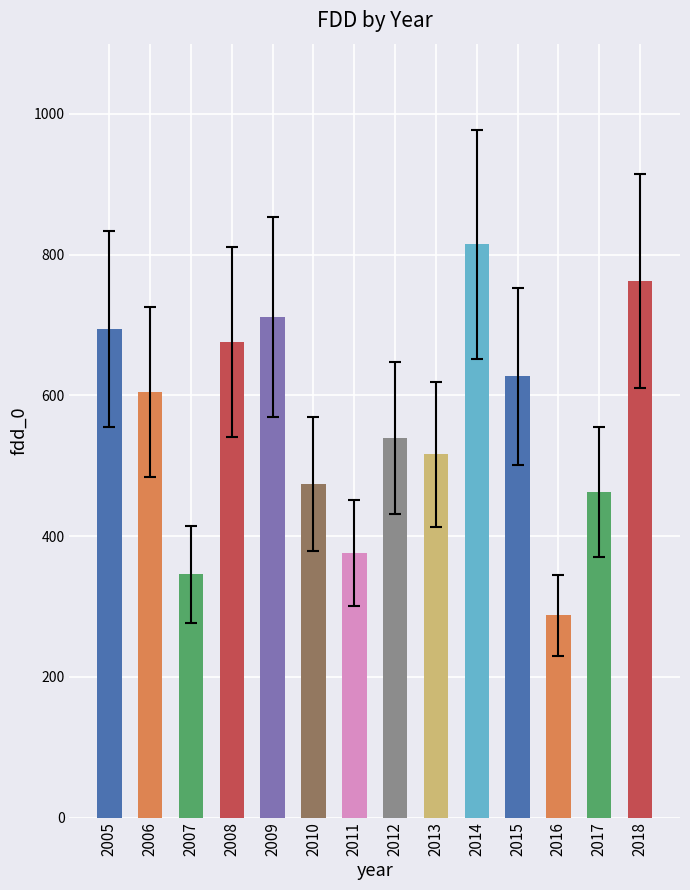

What is the value of the 1st bar from the left?

694.7